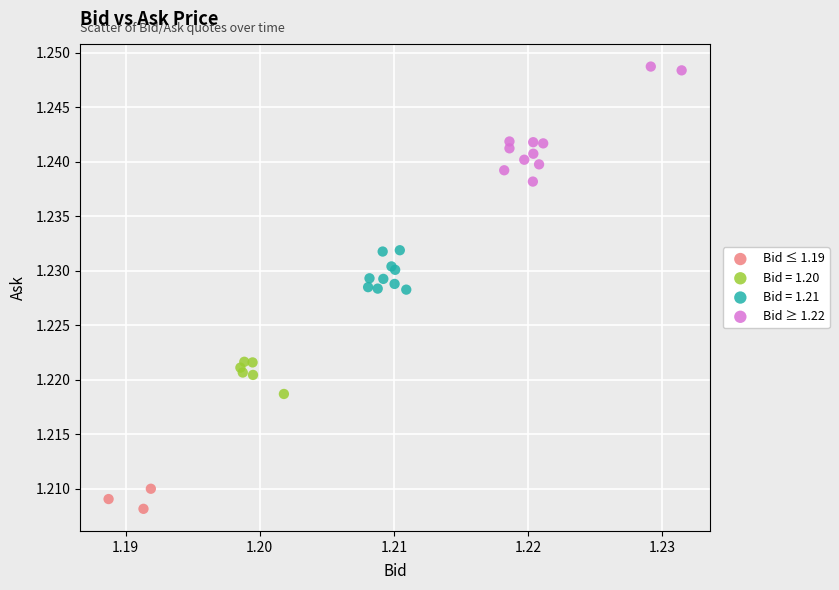

Which series has the largest Y range (max minus min)?

Bid ≥ 1.22